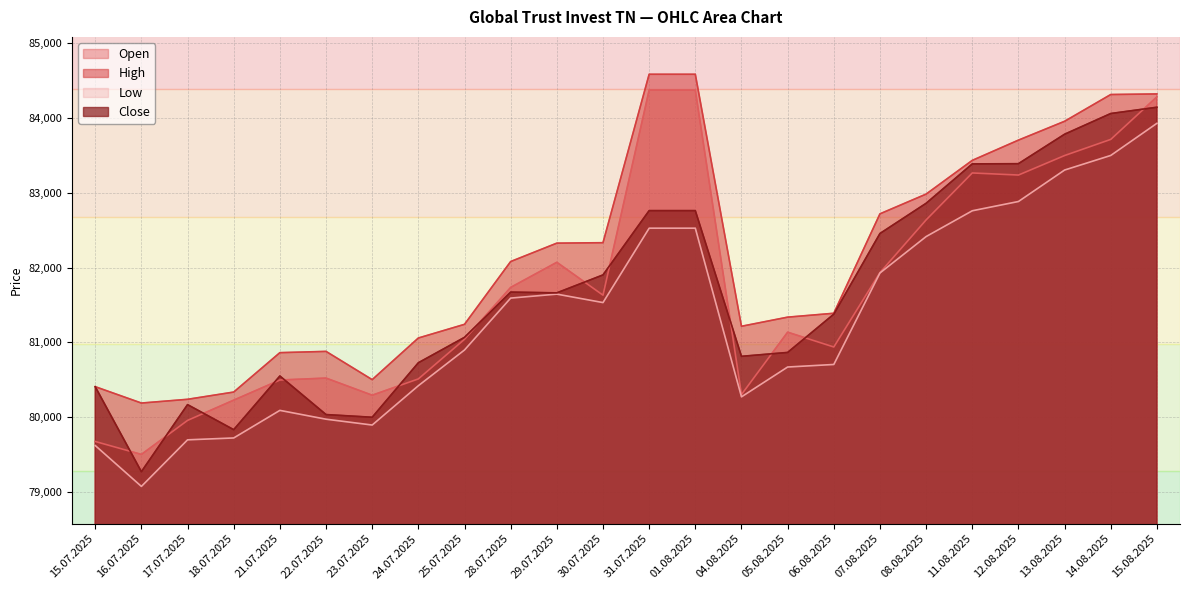

What is the difference between the second highest and minimum values in the Close series?

4791